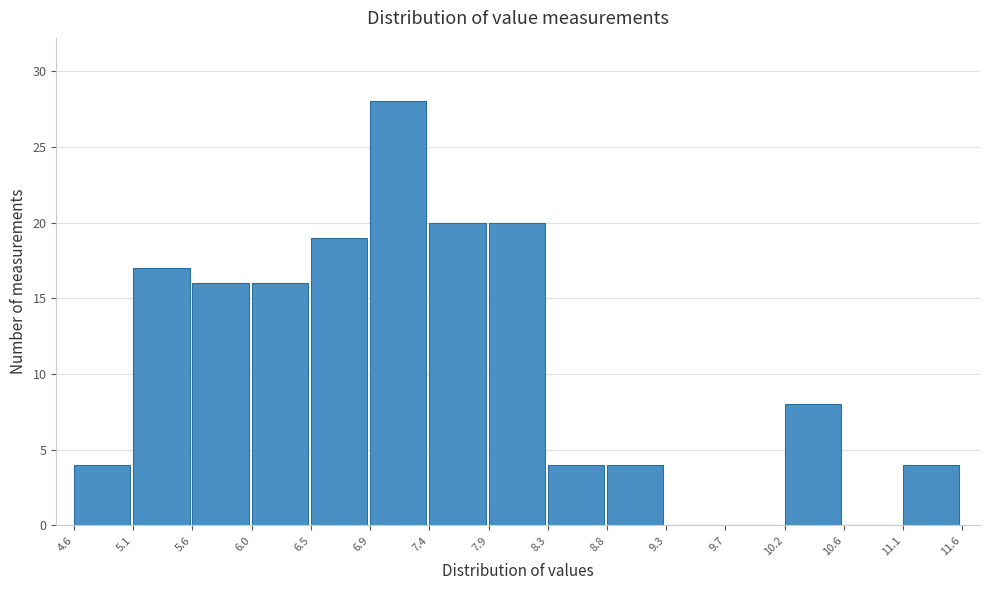

Reading left to right, list every bar in this chart as the range it spans on the x-axis followed by its height. The values are not printed on the chart, so give them approximately, as read against the axis.

4.6 to 5.1: 4
5.1 to 5.6: 17
5.6 to 6.0: 16
6.0 to 6.5: 16
6.5 to 6.9: 19
6.9 to 7.4: 28
7.4 to 7.9: 20
7.9 to 8.3: 20
8.3 to 8.8: 4
8.8 to 9.3: 4
9.3 to 9.7: 0
9.7 to 10.2: 0
10.2 to 10.6: 8
10.6 to 11.1: 0
11.1 to 11.6: 4